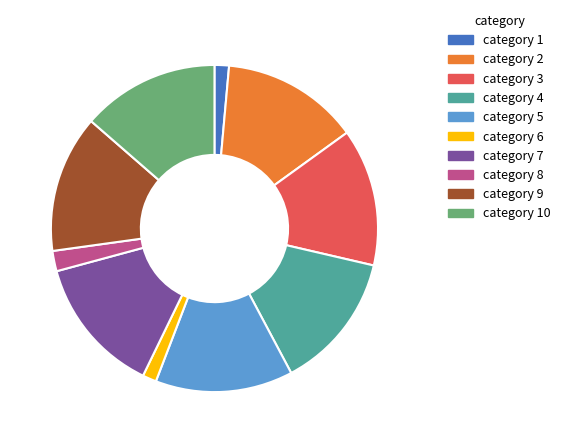

Does category 3 represent more than half of the total?

No